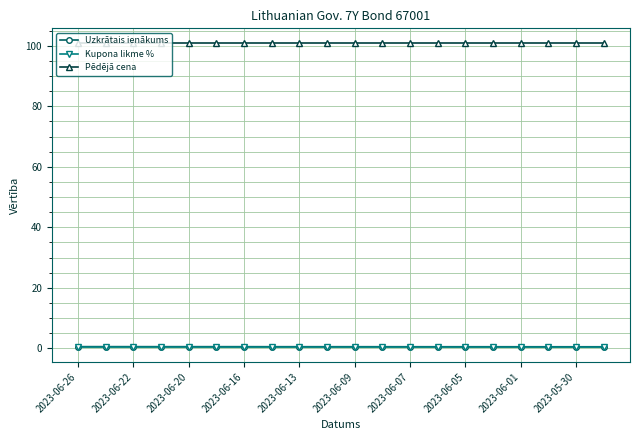

What is the value of the Pēdējā cena point at the 17th from the left?

100.7